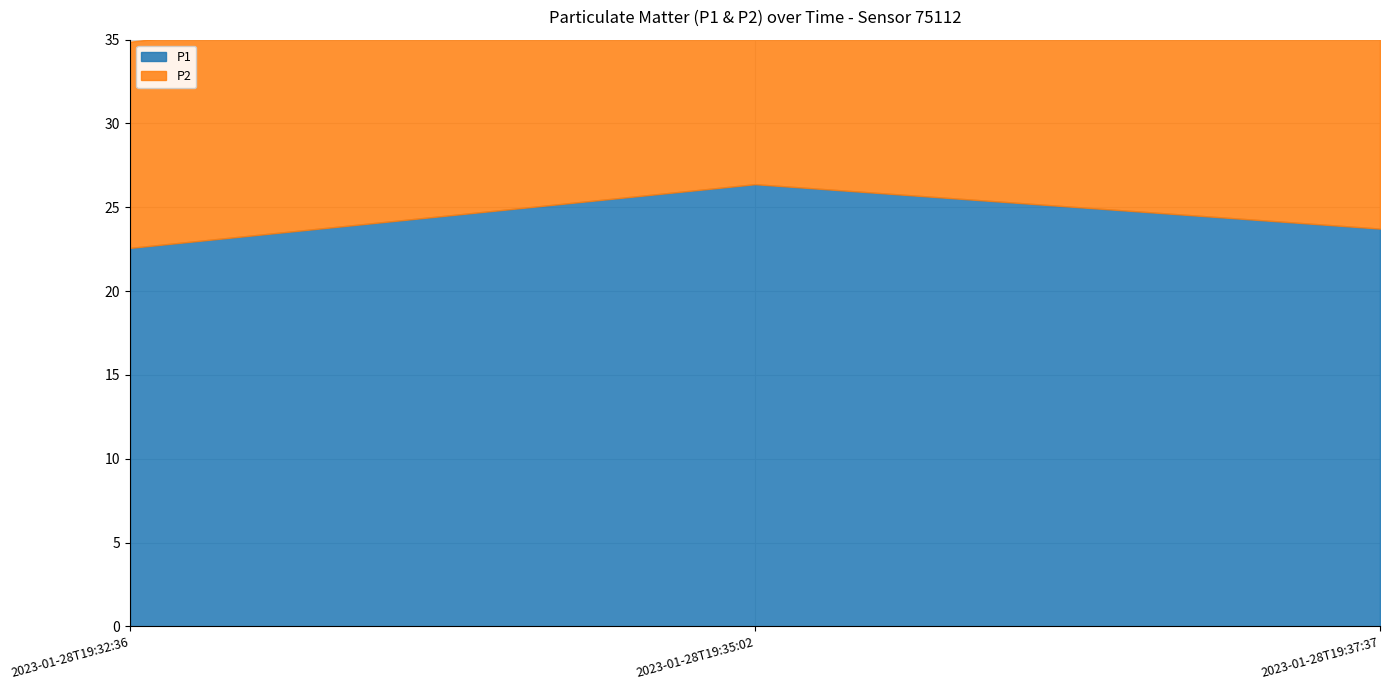

Reading left to right, transcribe all the data shown in this chart.

P1: 2023-01-28T19:32:36=22.6	2023-01-28T19:35:02=26.4	2023-01-28T19:37:37=23.7
P2: 2023-01-28T19:32:36=12.3	2023-01-28T19:35:02=12.6	2023-01-28T19:37:37=12.5